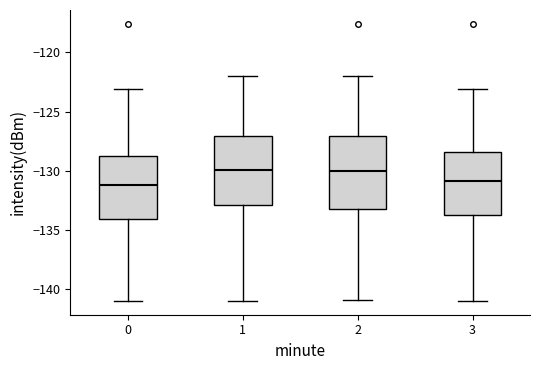

Reading left to right, transcribe this box plot: for each box, give where its median line is, the range the box spans, and where its two whiskers end, as read against the y-axis. The values are not printed on the chart, so give them approximately, as read against the axis.

0: median -131.0, box -134.0 to -129.0, whiskers -141.0 to -123.0
1: median -130.0, box -133.0 to -127.0, whiskers -141.0 to -122.0
2: median -130.0, box -133.0 to -127.0, whiskers -141.0 to -122.0
3: median -131.0, box -134.0 to -128.5, whiskers -141.0 to -123.0